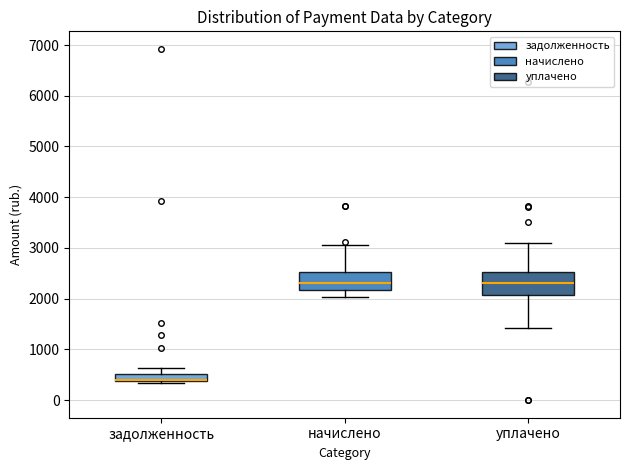

Comparing the boxes themselves (not the whiskers), which one is the tallest?

уплачено